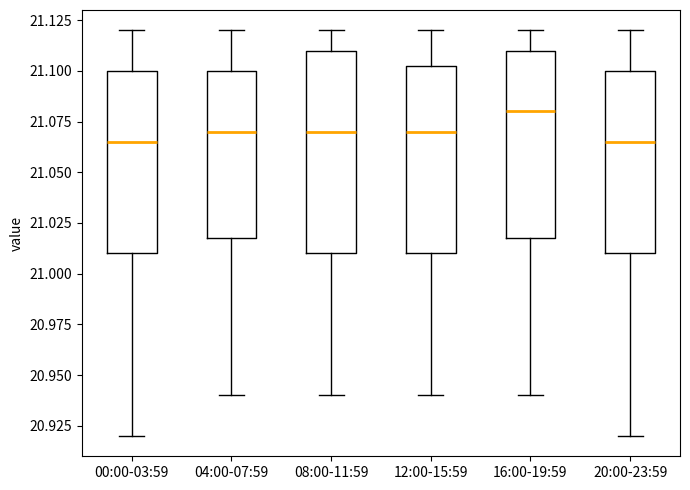

Reading left to right, transcribe this box plot: for each box, give where its median line is, the range the box spans, and where its two whiskers end, as read against the y-axis. The values are not printed on the chart, so give them approximately, as read against the axis.

00:00-03:59: median 21.065, box 21.010 to 21.100, whiskers 20.920 to 21.120
04:00-07:59: median 21.070, box 21.020 to 21.100, whiskers 20.940 to 21.120
08:00-11:59: median 21.070, box 21.010 to 21.110, whiskers 20.940 to 21.120
12:00-15:59: median 21.070, box 21.010 to 21.105, whiskers 20.940 to 21.120
16:00-19:59: median 21.080, box 21.020 to 21.110, whiskers 20.940 to 21.120
20:00-23:59: median 21.065, box 21.010 to 21.100, whiskers 20.920 to 21.120